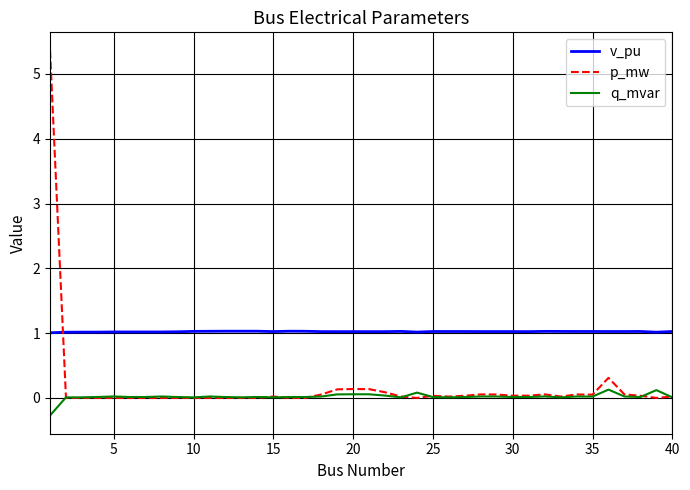

At how many categories does at least one series exceed 5?

1